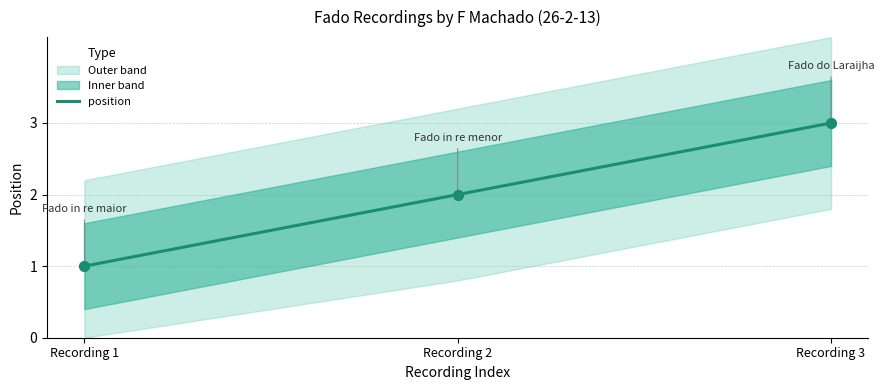

What is the change in value from Recording 1 to Recording 2?

+1